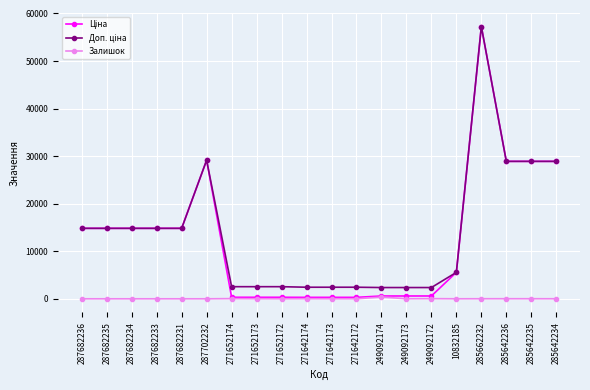

What is the maximum value shown in the chart?

57258.0